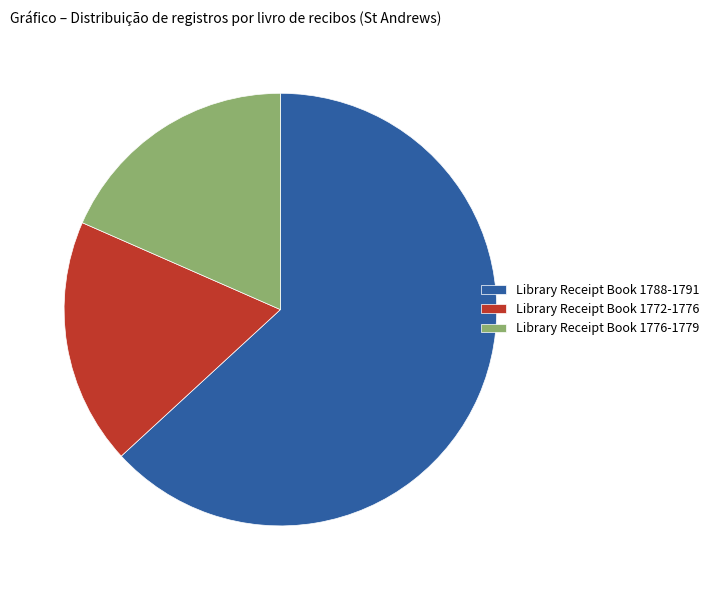

Combined, do Library Receipt Book 1772-1776 and Library Receipt Book 1776-1779 account for over 50%?

No